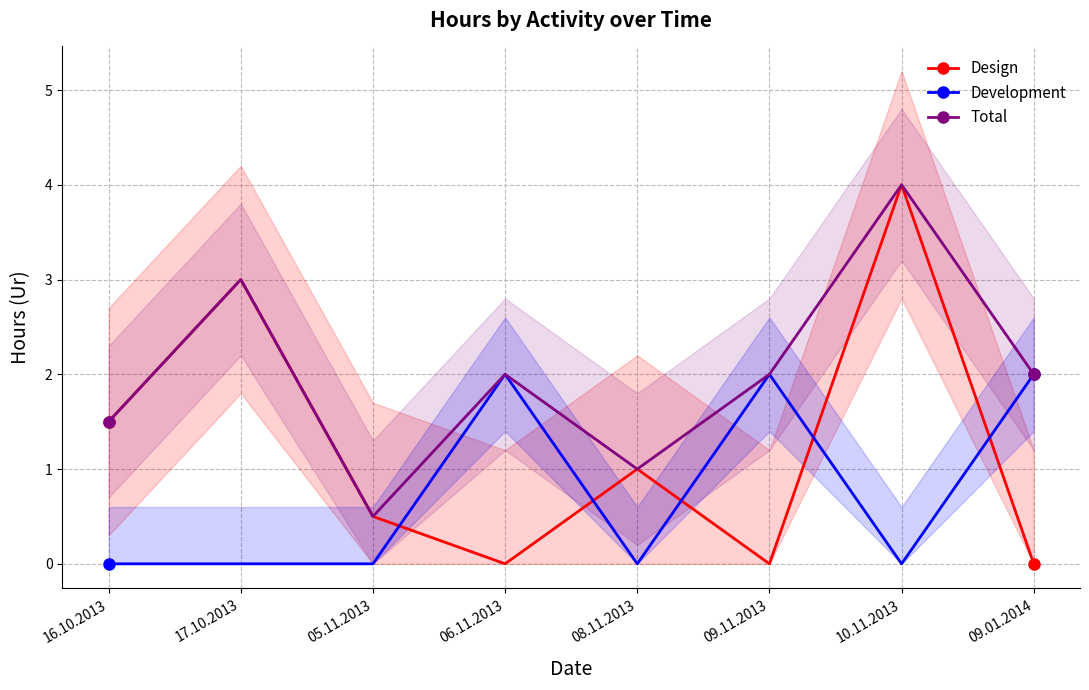

The value of Total at 10.11.2013 is 1.0. True or false?

False